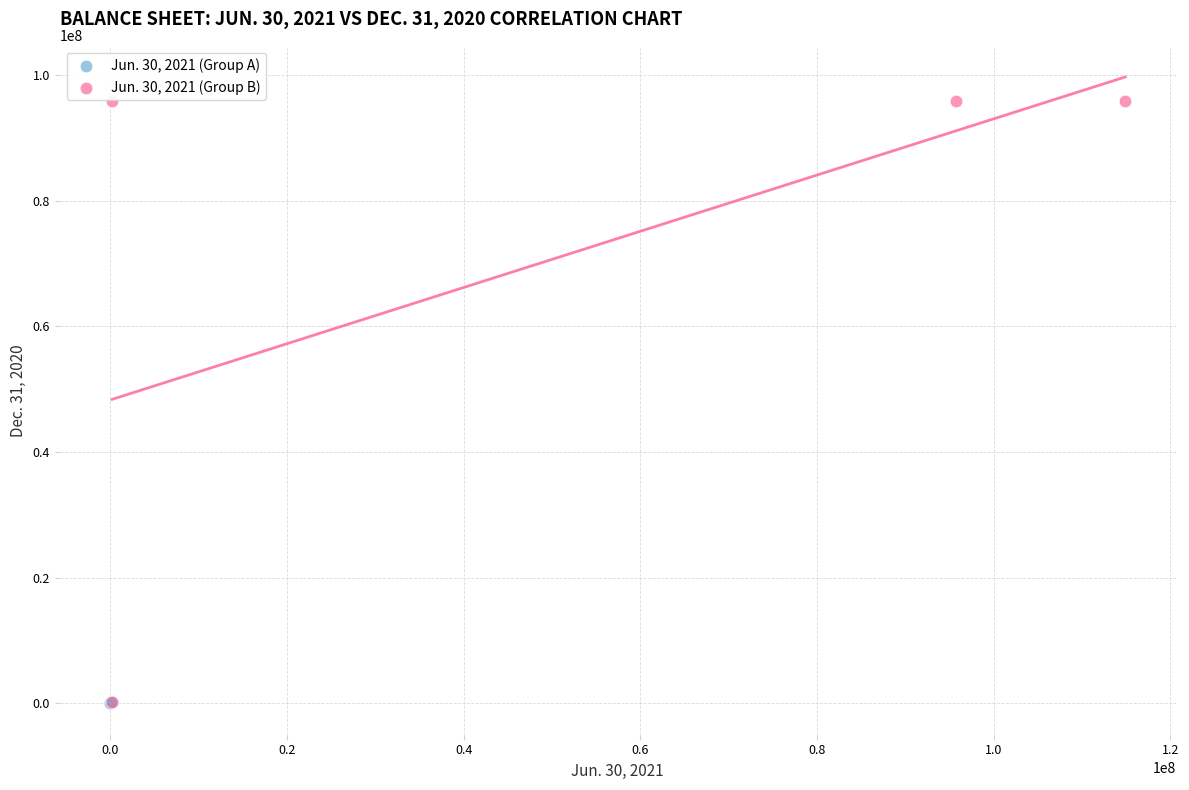

Which series contains the highest Y value?

Jun. 30, 2021 (Group B)